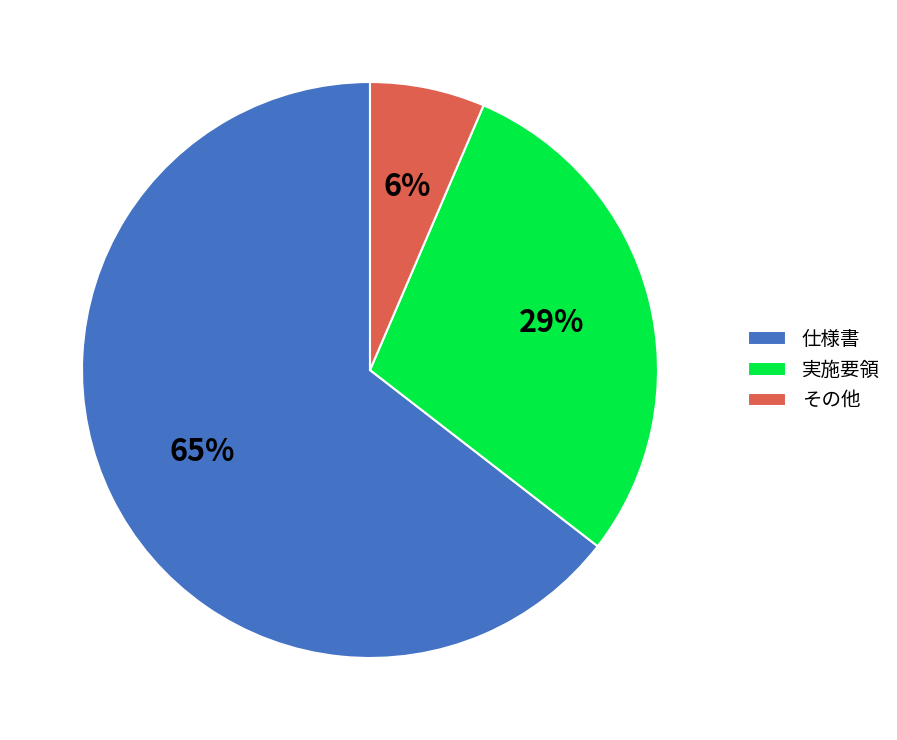

How many segments does this pie chart have?

3